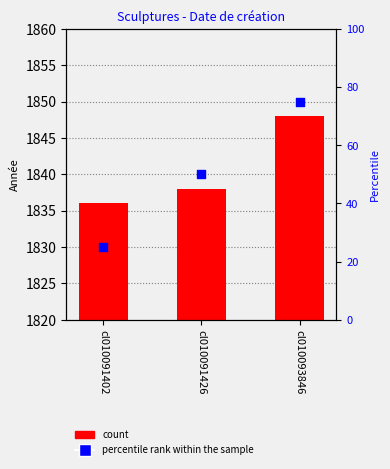

What is the total value across all series at cl010091402?

1861